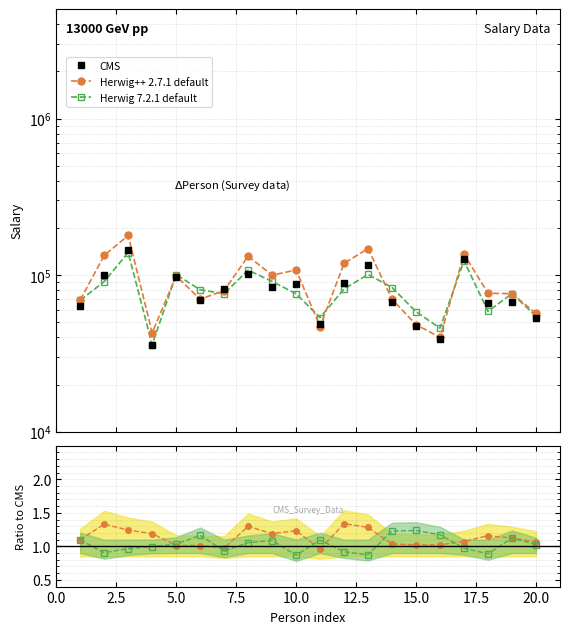

What are all the series names shown in the legend?

CMS, Herwig++ 2.7.1 default, Herwig 7.2.1 default